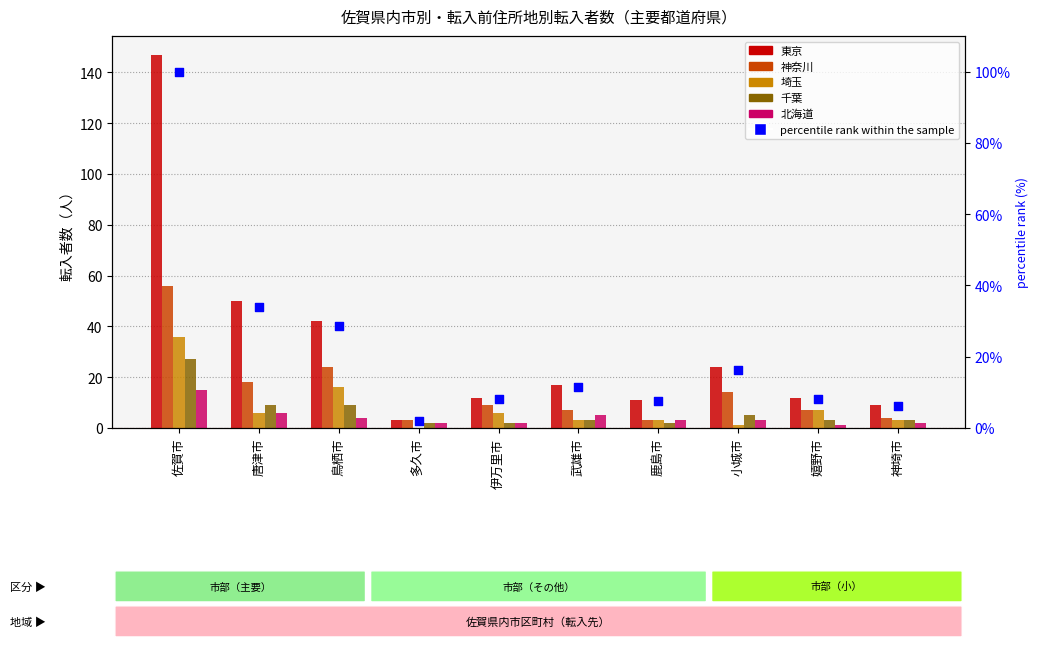

Which series reaches the maximum Y coordinate?

東京